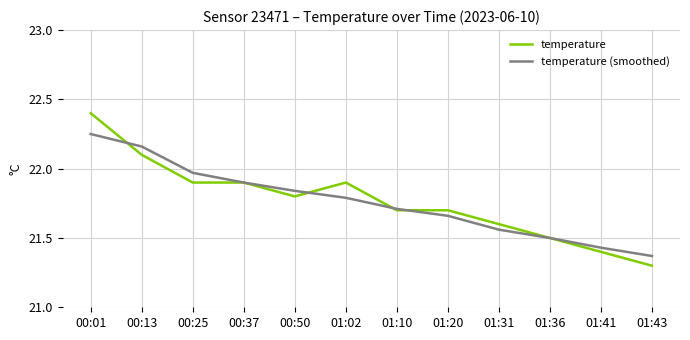

Is the value of temperature (smoothed) at 00:50 greater than the value of temperature at 00:01?

No